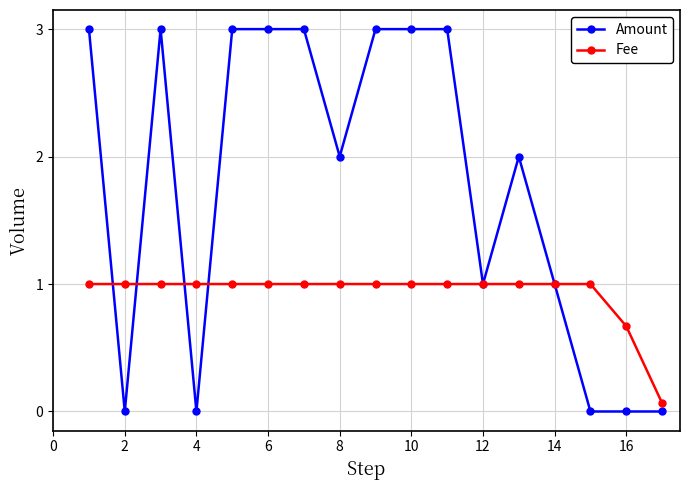

Rank the series by their maximum value, from highest to lowest.

Amount, Fee